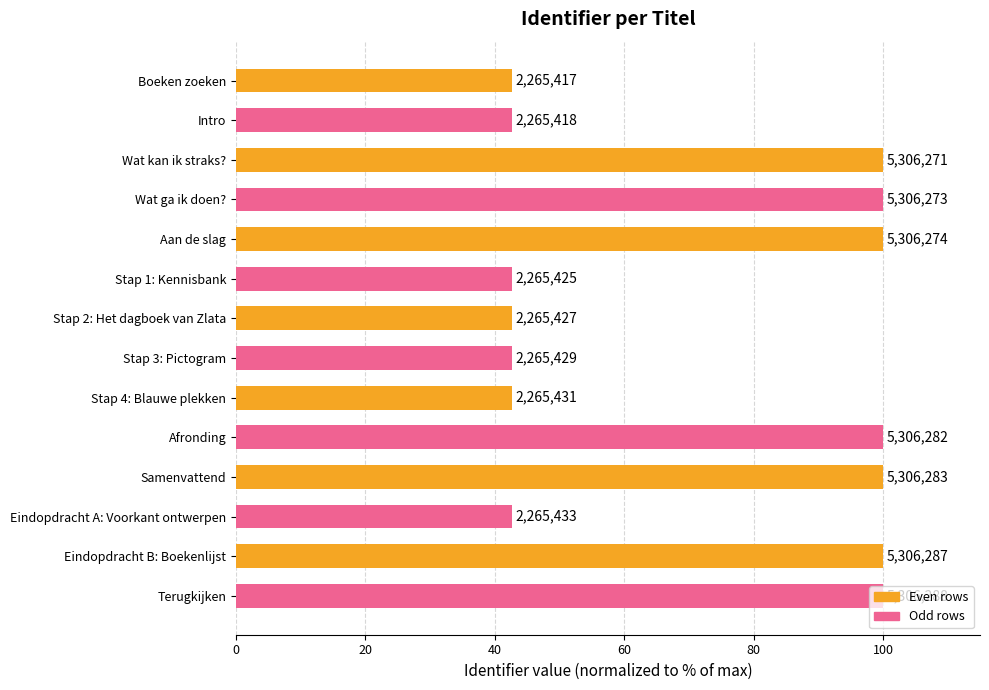

How many bars are there in total?

14